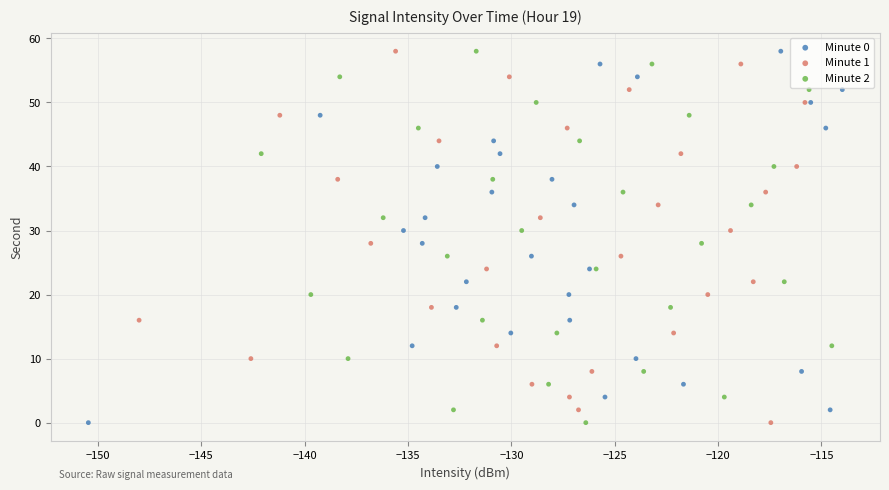

What are all the series names shown in the legend?

Minute 0, Minute 1, Minute 2